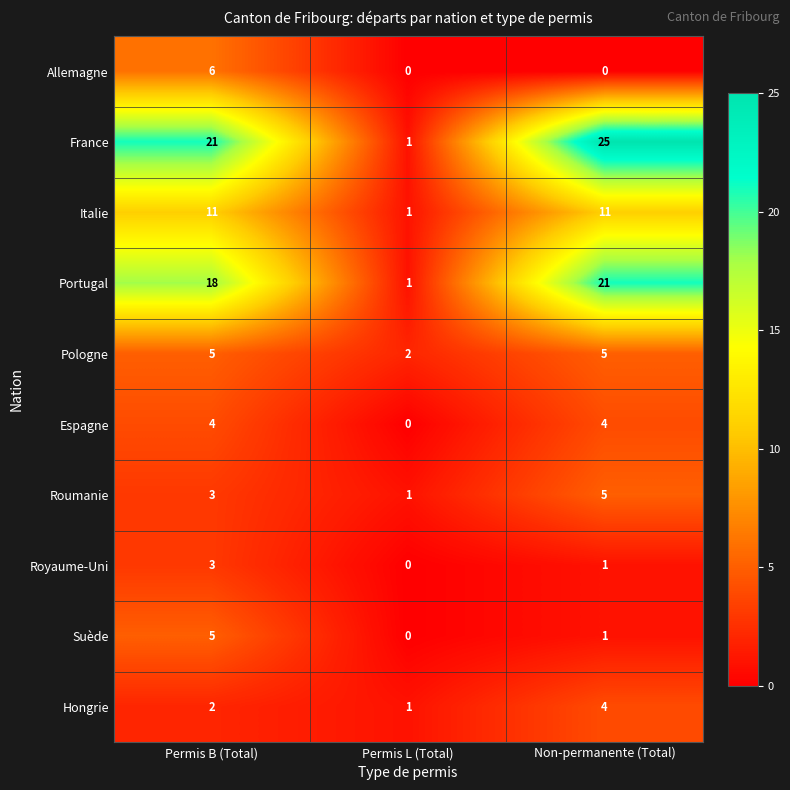

Where does the Royaume-Uni series first go above 1?

Permis B (Total)